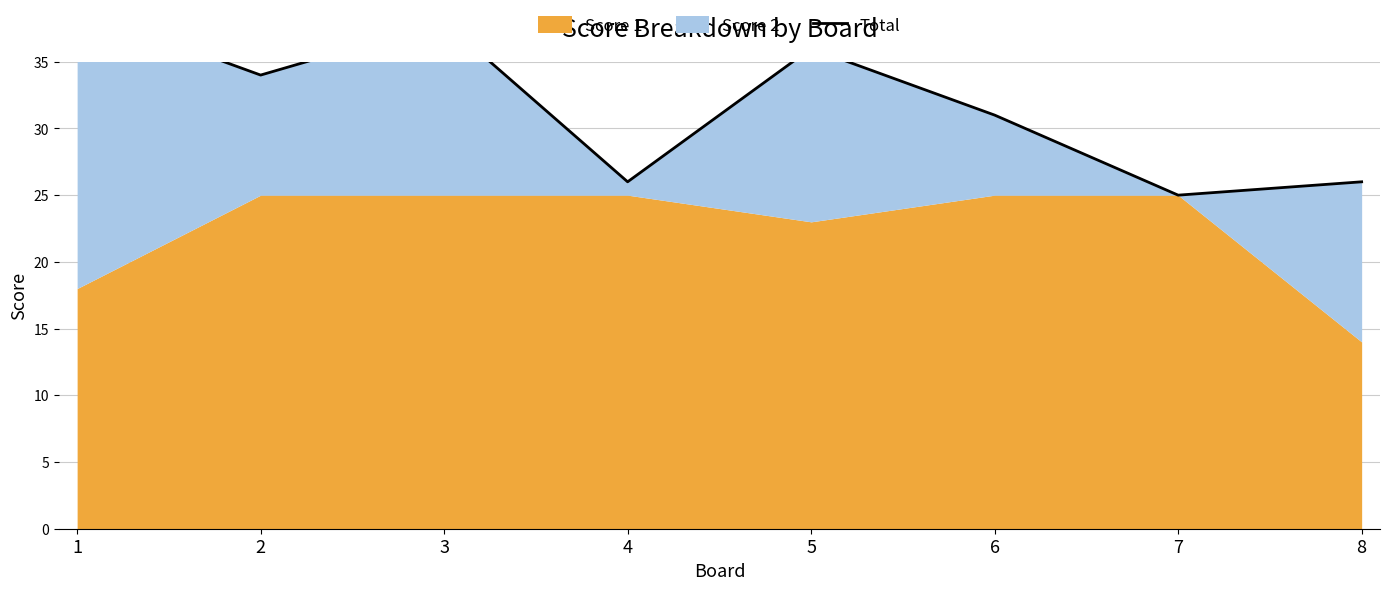

Reading left to right, what are all the values shown in this chart?

1=39	2=34	3=38	4=26	5=36	6=31	7=25	8=26